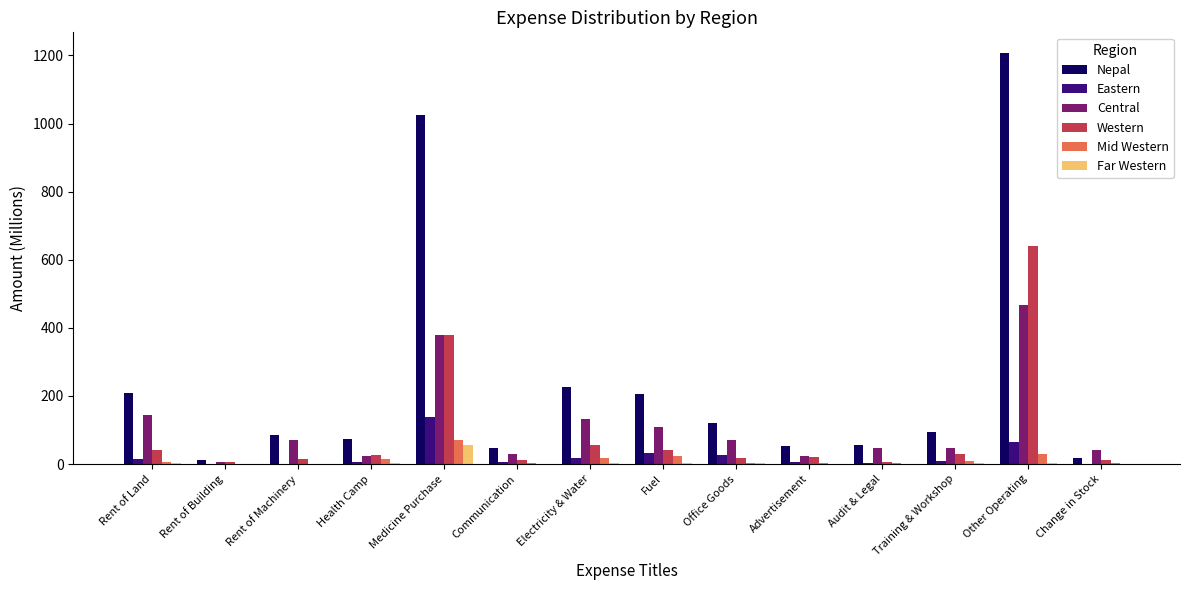

Which category has the highest value across all series?

Other Operating